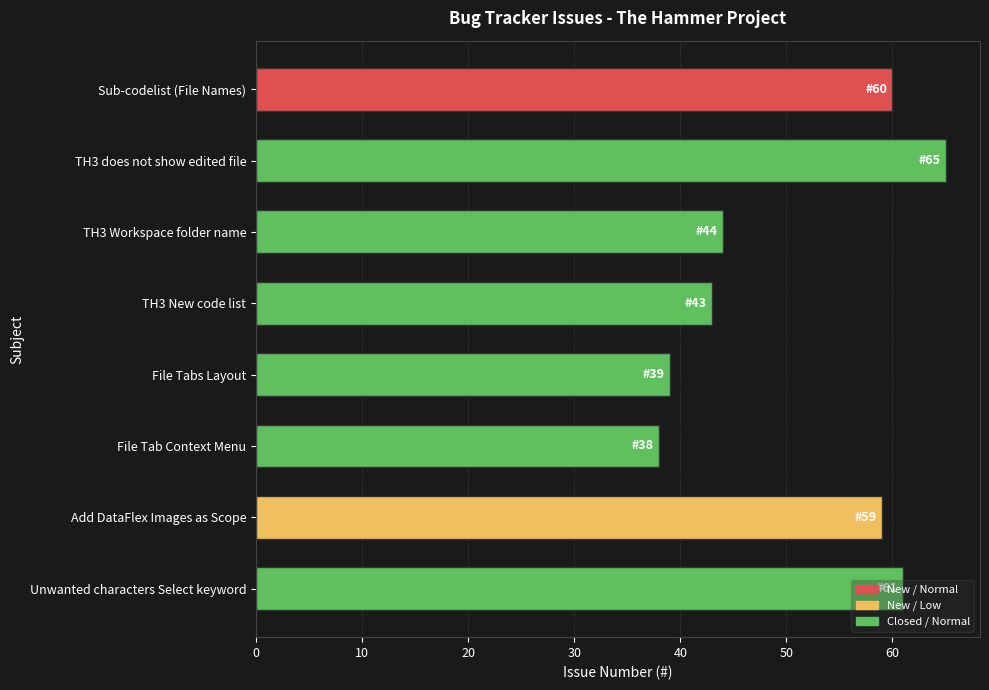

Is it true that the value at Unwanted characters Select keyword is 61?

True